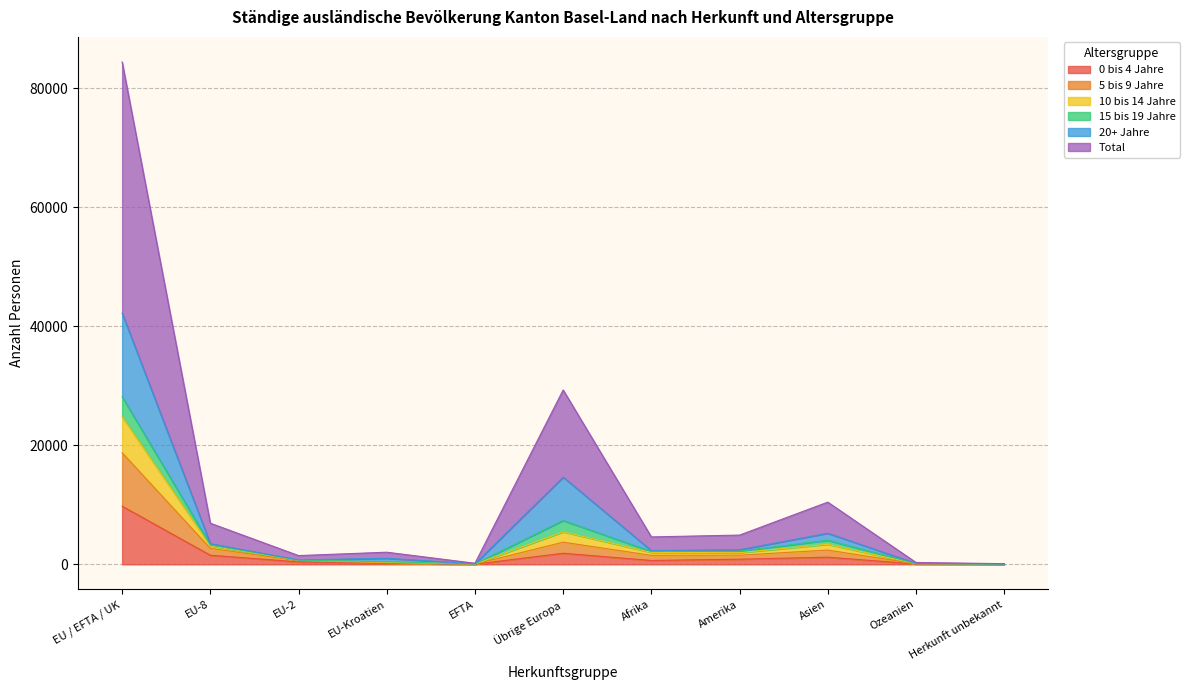

What is the average value of the 0 bis 4 Jahre series?

1500